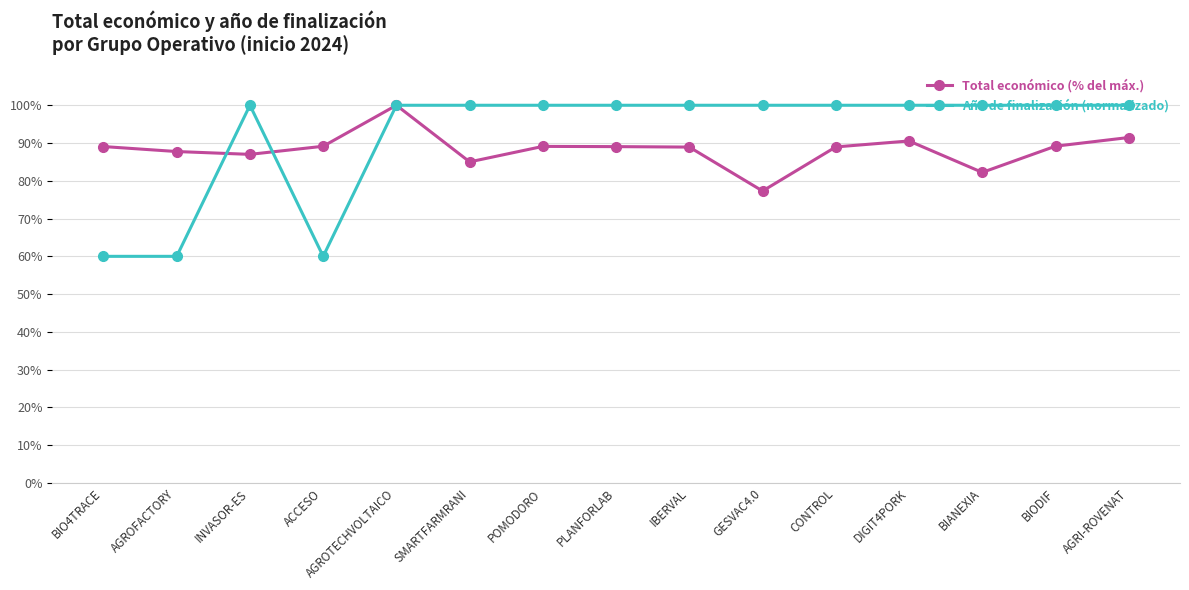

What is the greatest value displayed?

100.0